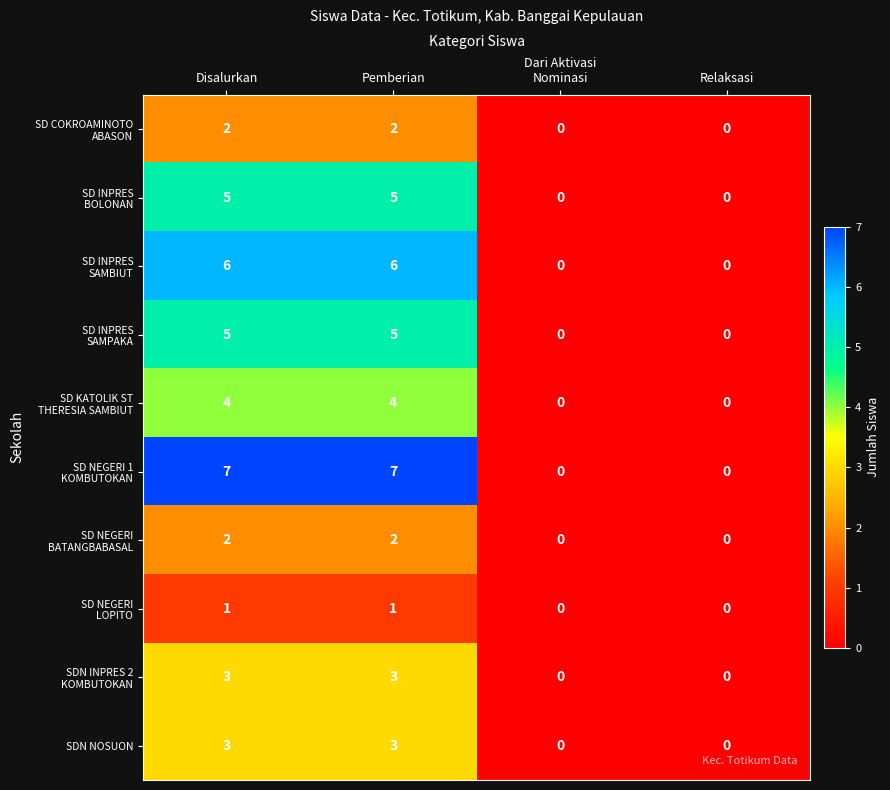

The value of SDN NOSUON at Relaksasi is 0. True or false?

True